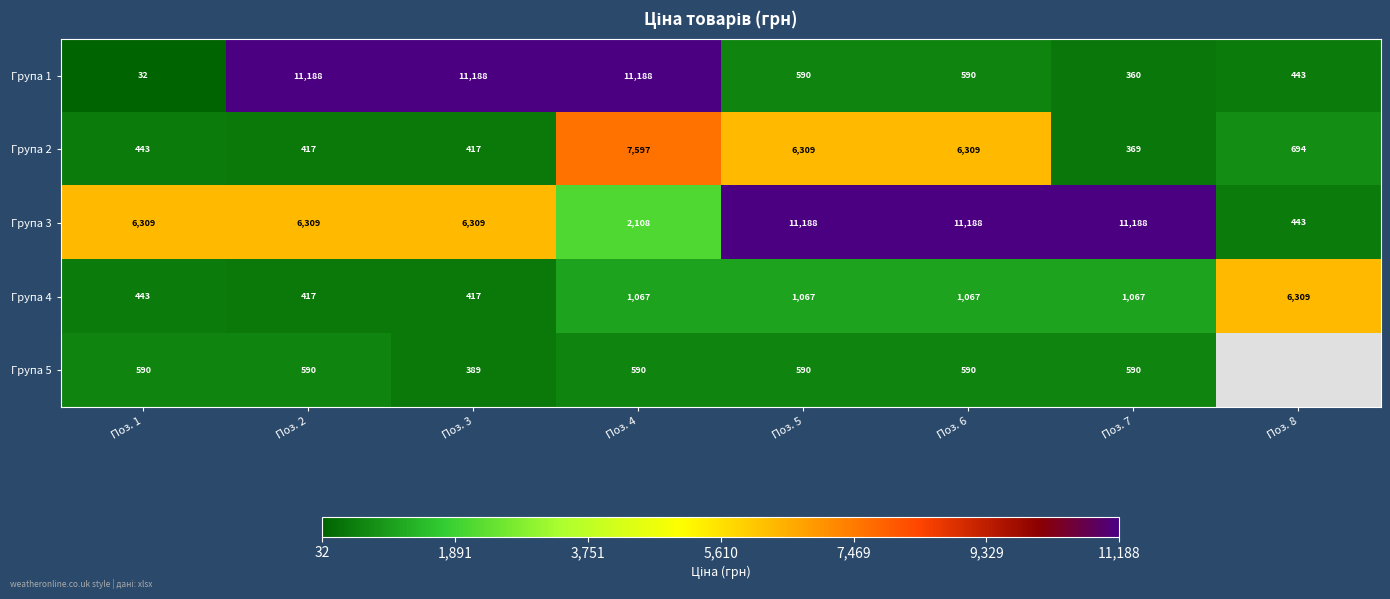

Count the number of categories in the chart.

8